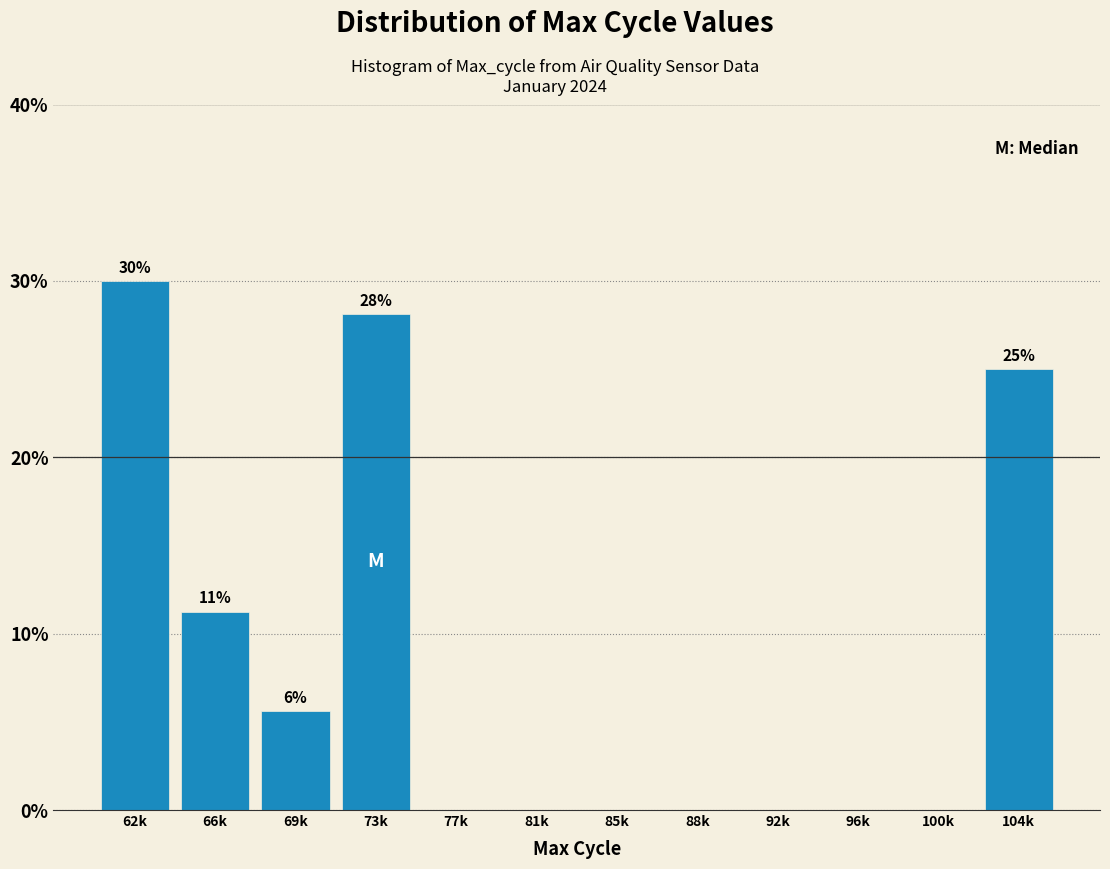

What is the sum of all values?

100.0